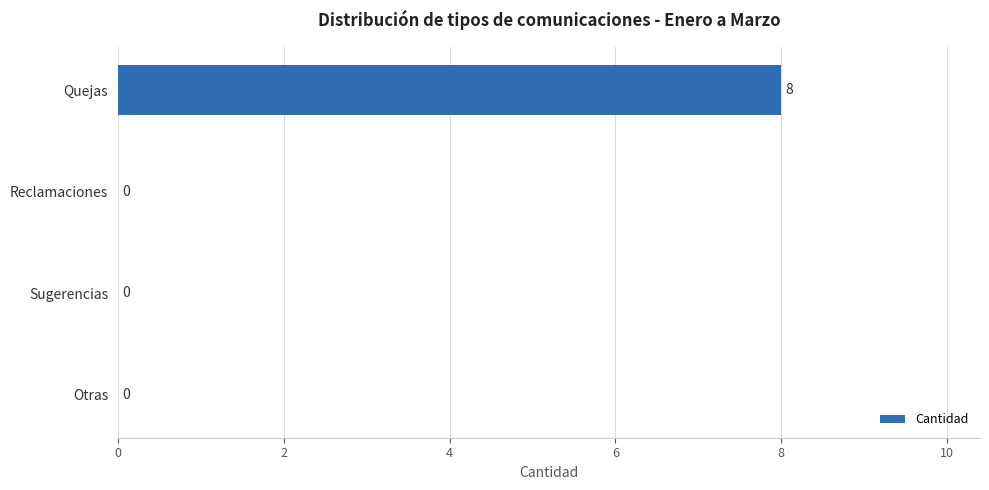

What is the sum of all values?

8